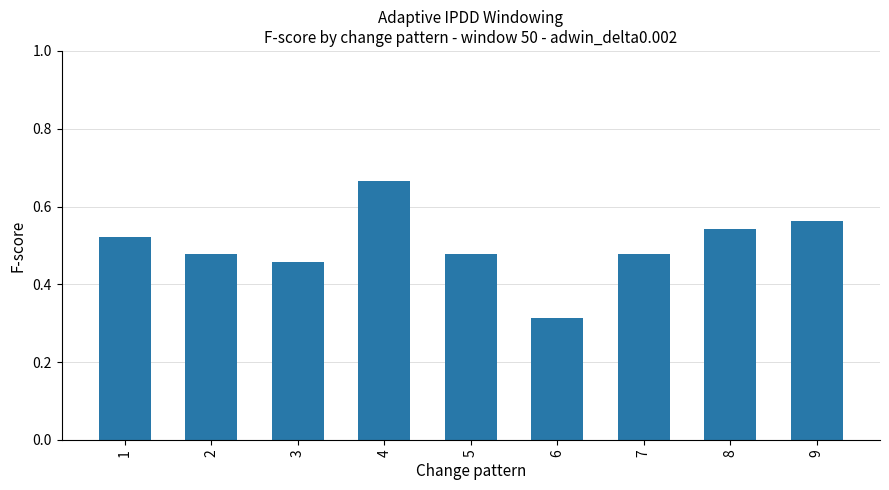

True or false: the data shows 0.8 at 2.

False